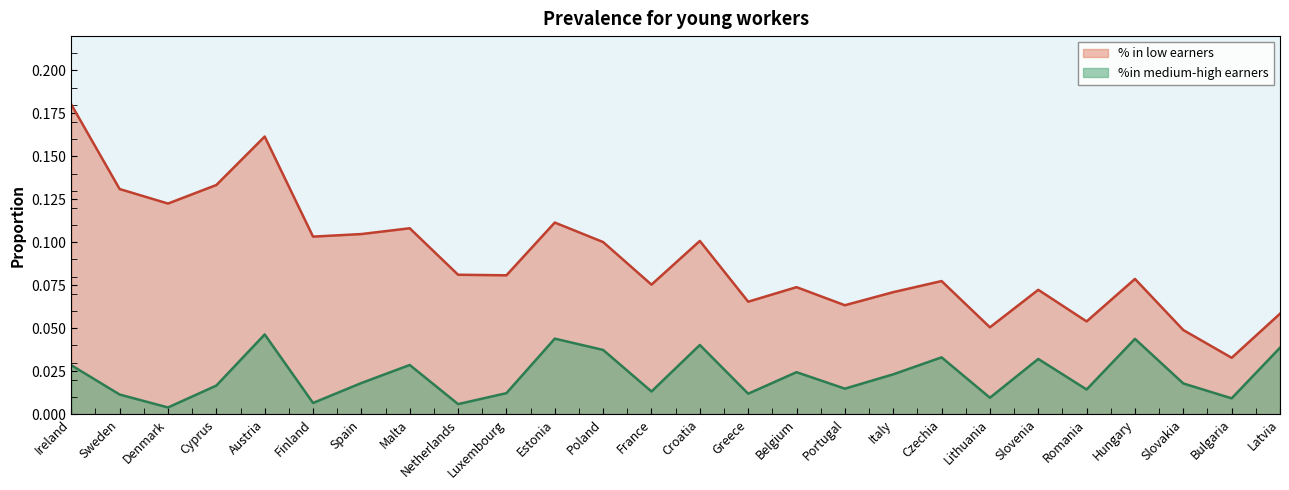

Which series has the largest total across all categories?

% in low earners